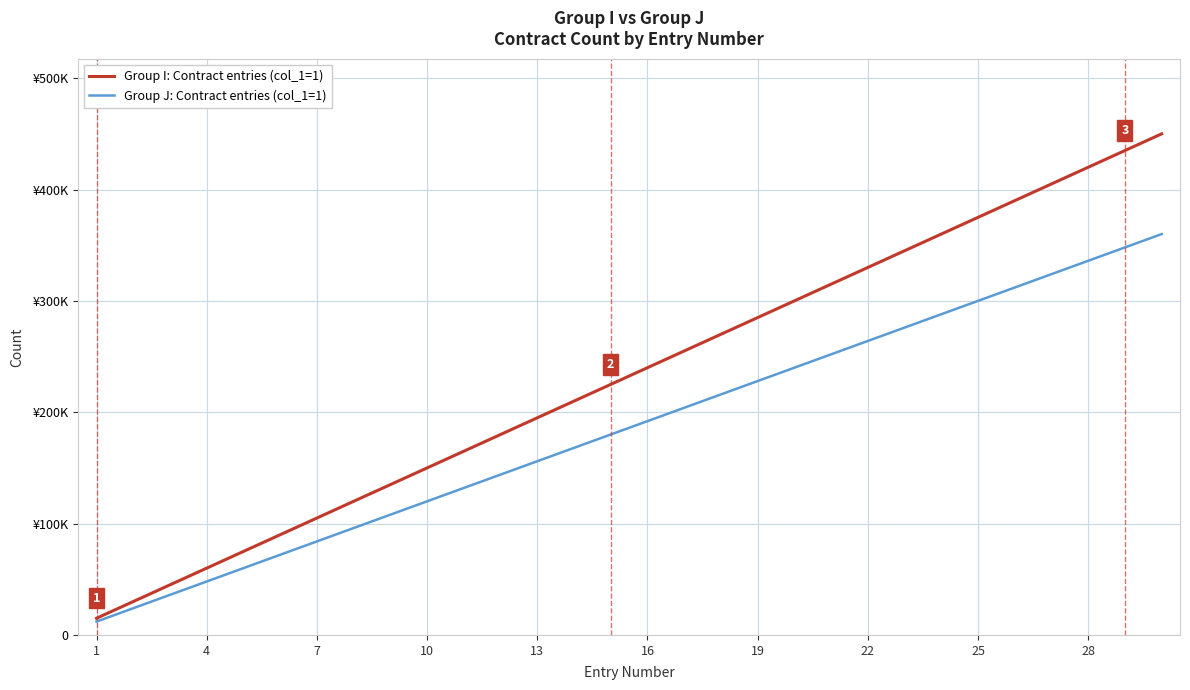

Is this an area chart (filled region under the line)?

No